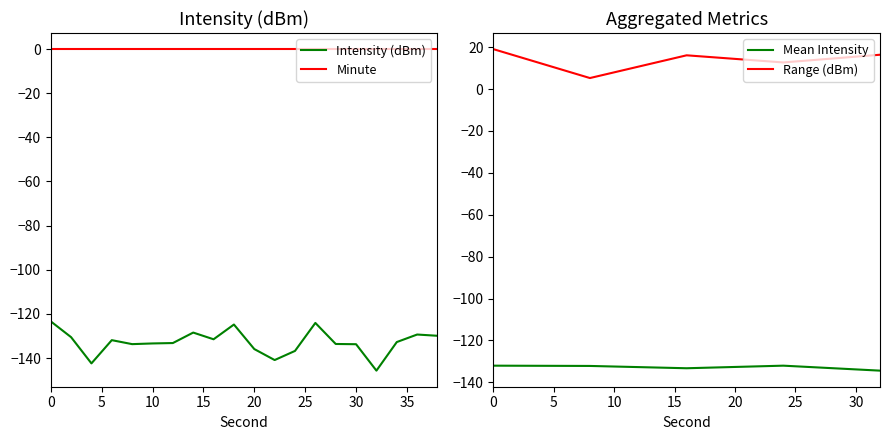

Is it true that Intensity (dBm) equals -182.7 at 0?

False